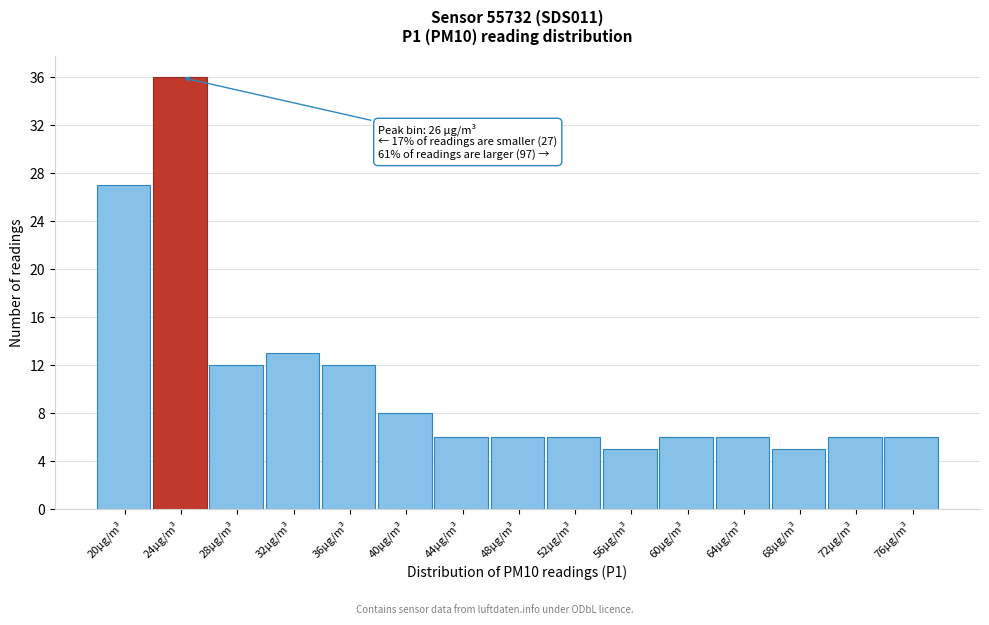

Reading left to right, list all the values displayed in this chart.

20µg/m³=27	24µg/m³=36	28µg/m³=12	32µg/m³=13	36µg/m³=12	40µg/m³=8	44µg/m³=6	48µg/m³=6	52µg/m³=6	56µg/m³=5	60µg/m³=6	64µg/m³=6	68µg/m³=5	72µg/m³=6	76µg/m³=6